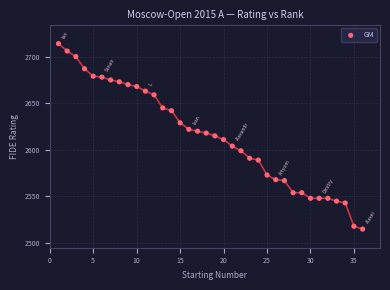

What is the range of X values (max minus min)?

35